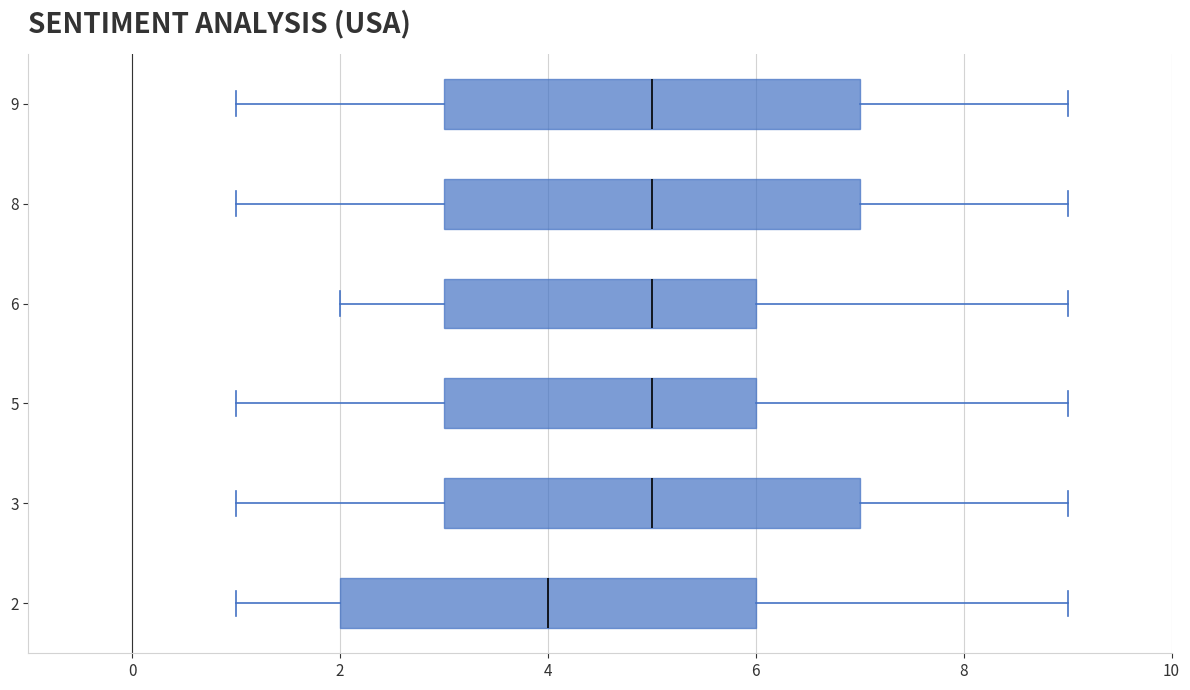

Reading bottom to top, read every box against the x-axis: the position of its median line, the range the box covers, and the ends of its whiskers. The values are not printed on the chart, so give them approximately, as read against the axis.

2: median 4, box 2 to 6, whiskers 1 to 9
3: median 5, box 3 to 7, whiskers 1 to 9
5: median 5, box 3 to 6, whiskers 1 to 9
6: median 5, box 3 to 6, whiskers 2 to 9
8: median 5, box 3 to 7, whiskers 1 to 9
9: median 5, box 3 to 7, whiskers 1 to 9